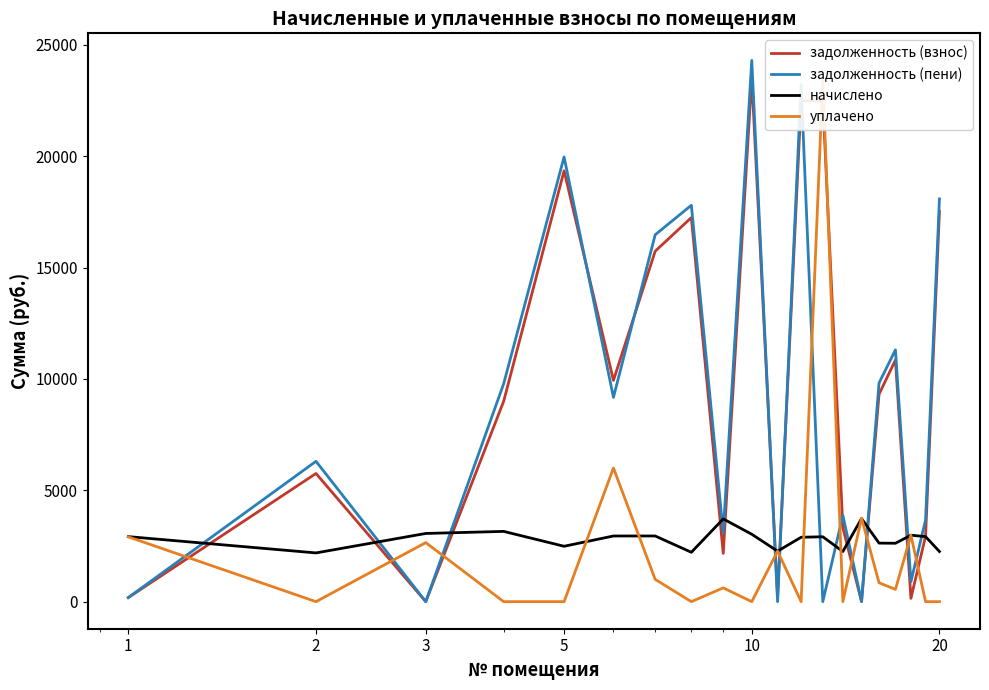

What is the difference between the maximum and second lowest values in the задолженность (взнос) series?

23537.4